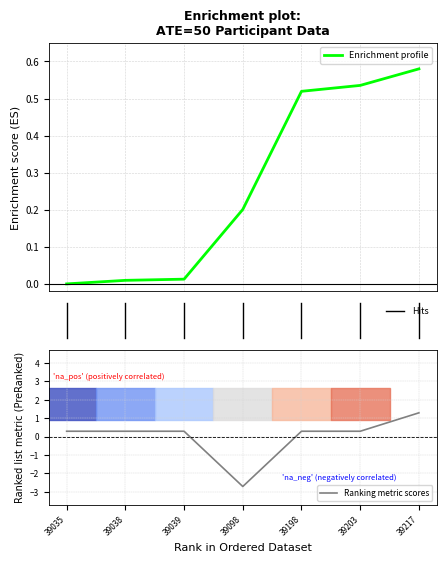

How many lines are shown in the chart?

2